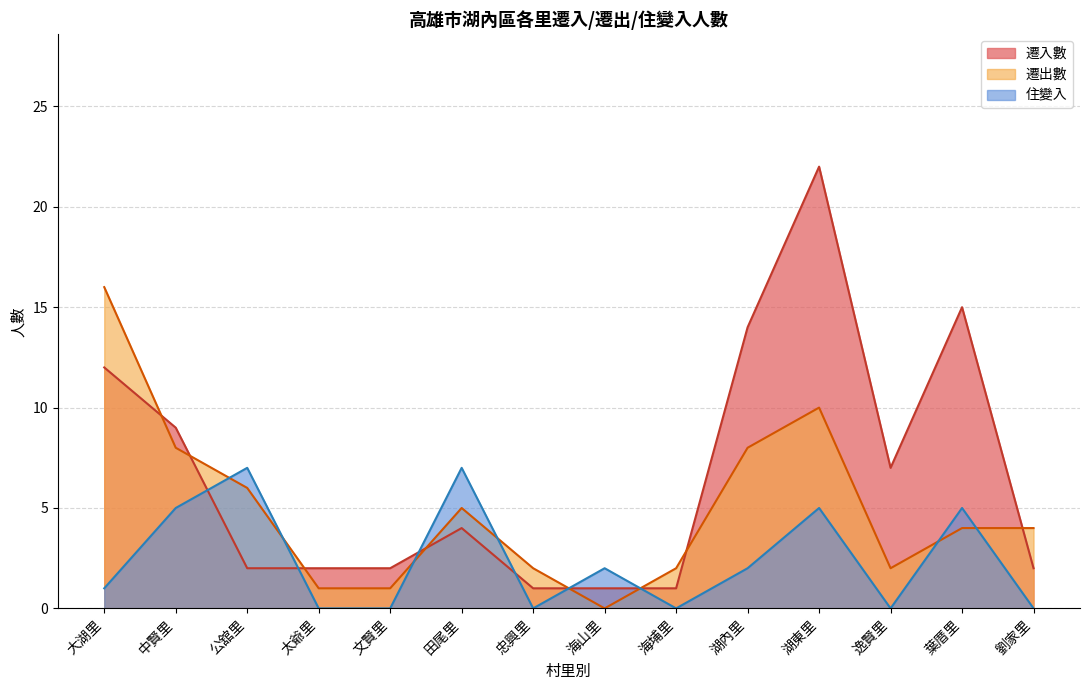

Does the chart have visible grid lines?

Yes